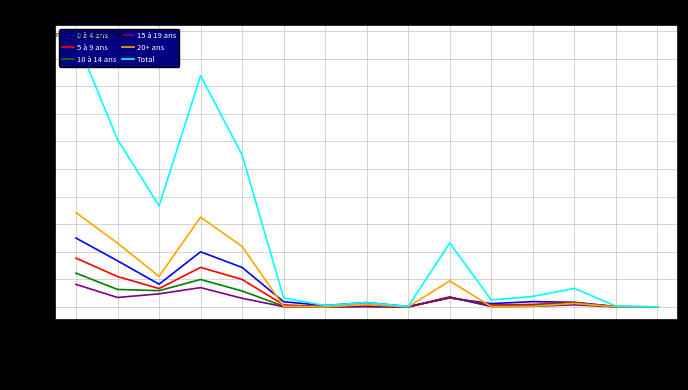

Count the number of categories in the chart.

15